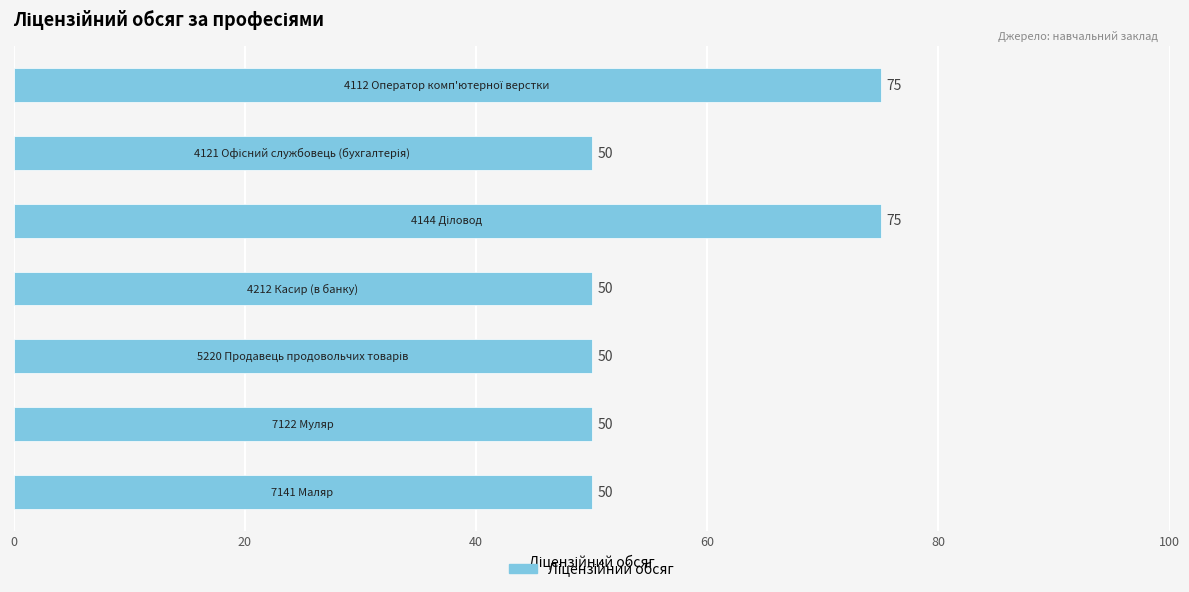

What is the greatest value displayed?

75